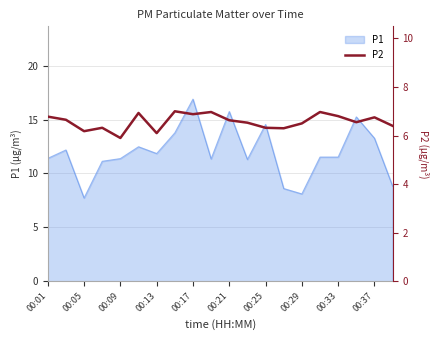

What is the difference between the values at 11 and 00:01?

0.2